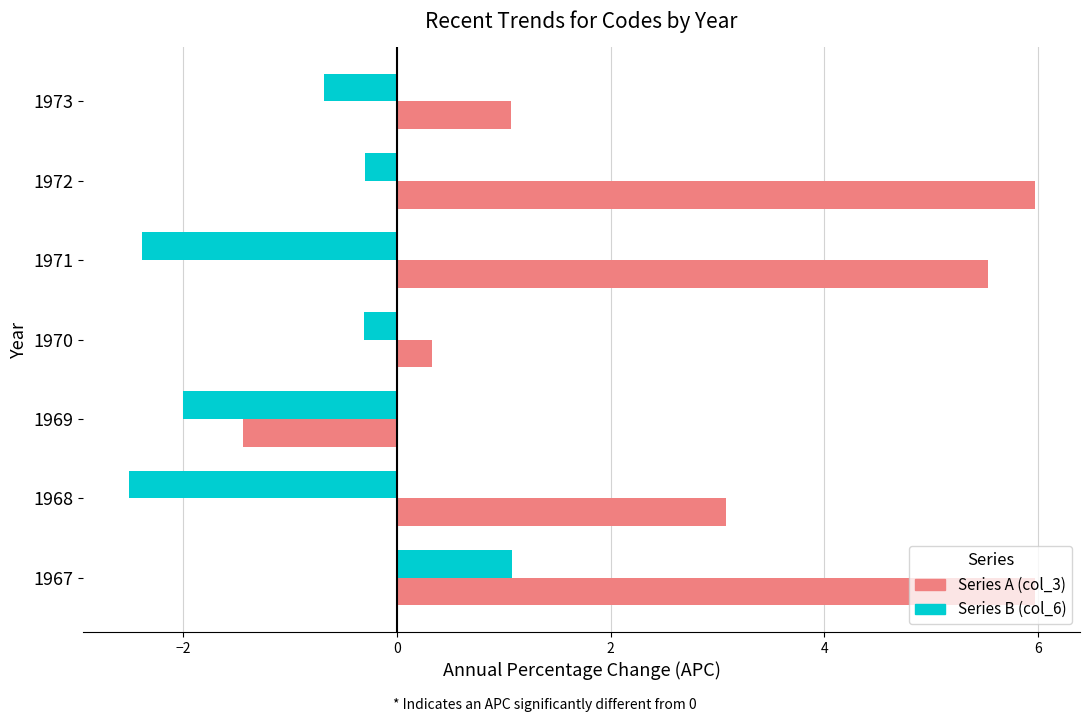

What is the total value across all series at 1967?

7.0